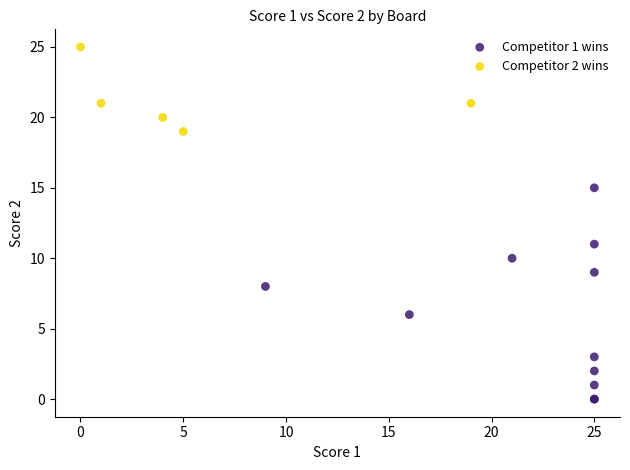

Which series reaches the minimum Y coordinate?

Competitor 1 wins